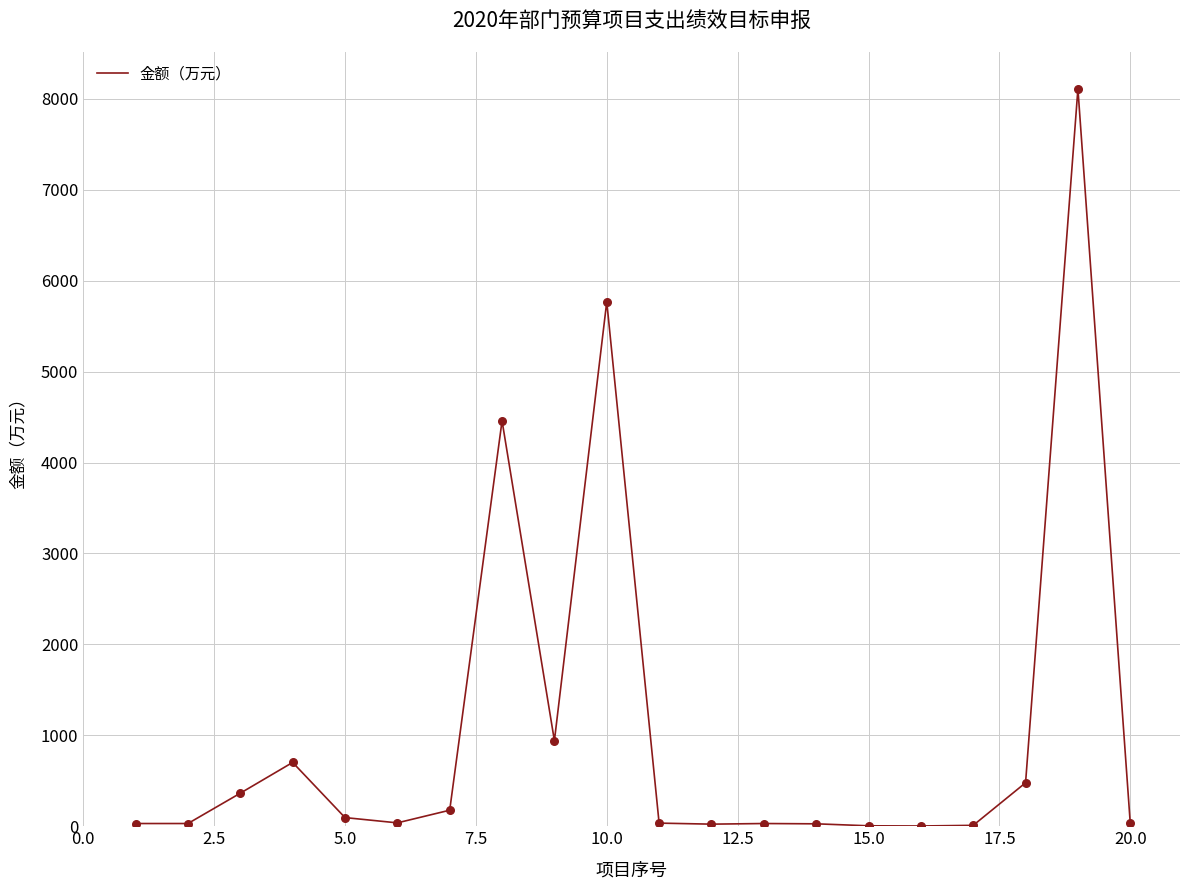

What is the difference between the maximum and minimum values?

8107.1